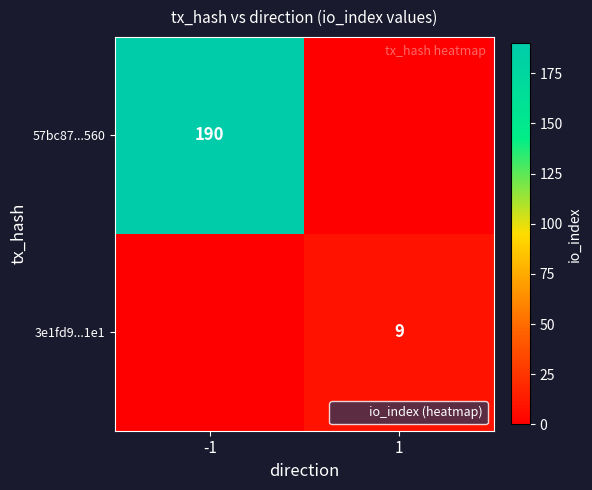

List the series in order of their overall mean, lowest first.

3e1fd9...1e1, 57bc87...560